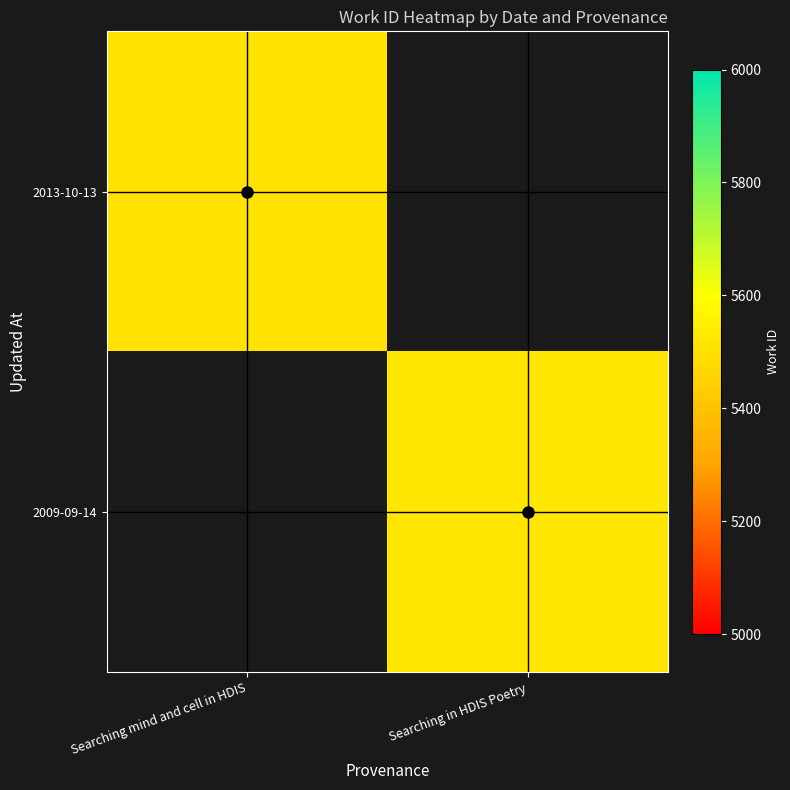

Which label corresponds to the smallest value in the chart?

Searching in HDIS Poetry